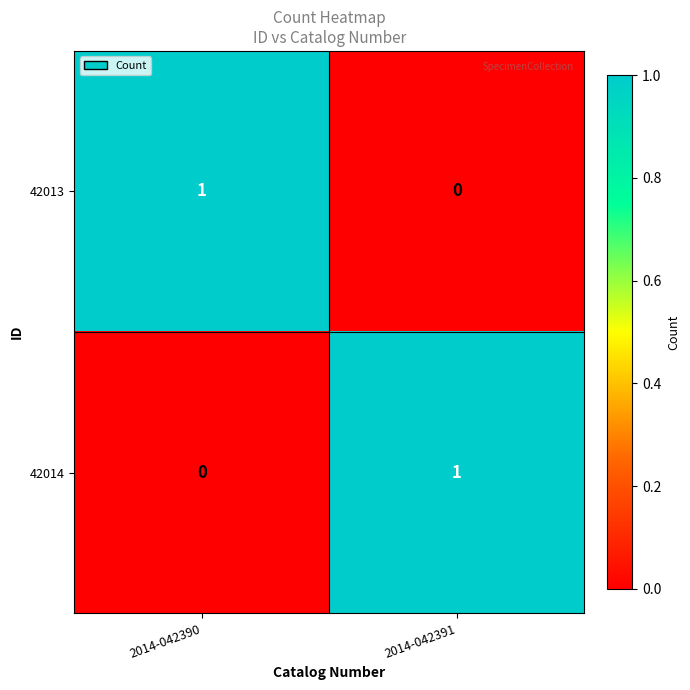

Rank the series at 2014-042390 from lowest to highest value.

42014, 42013